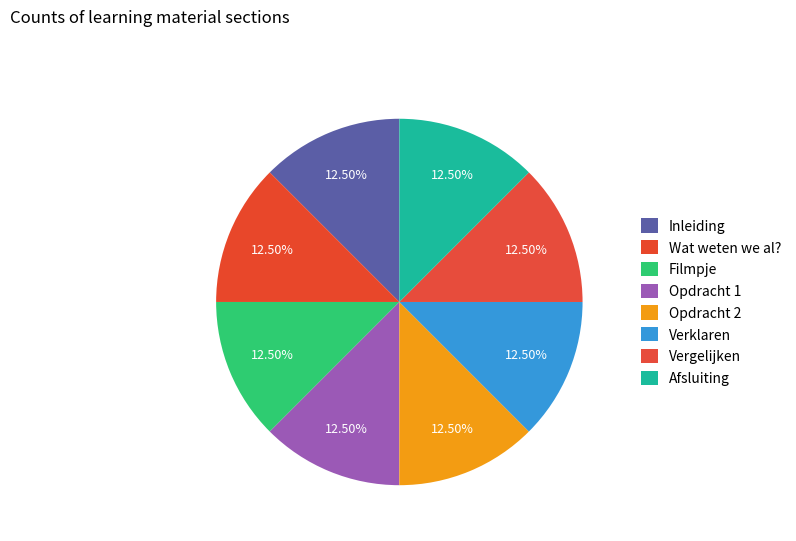

Does Verklaren account for over 50% of the chart?

No